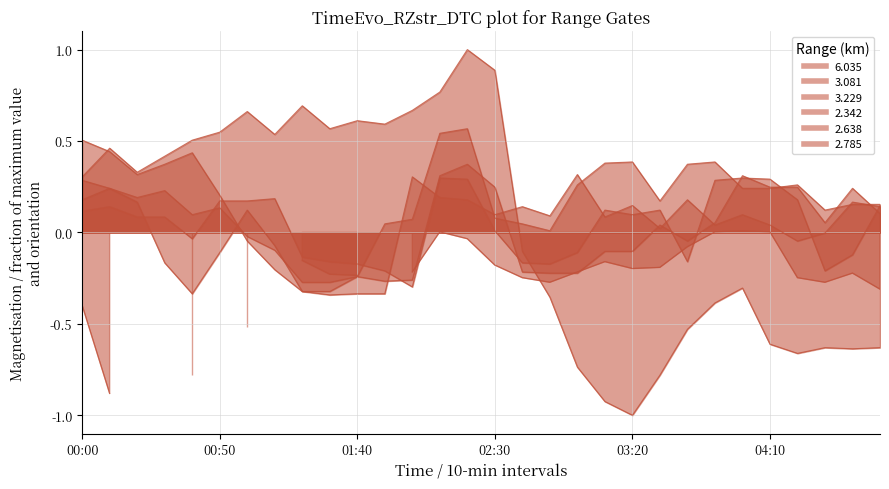

What is the label of the 6th point from the left?

00:50